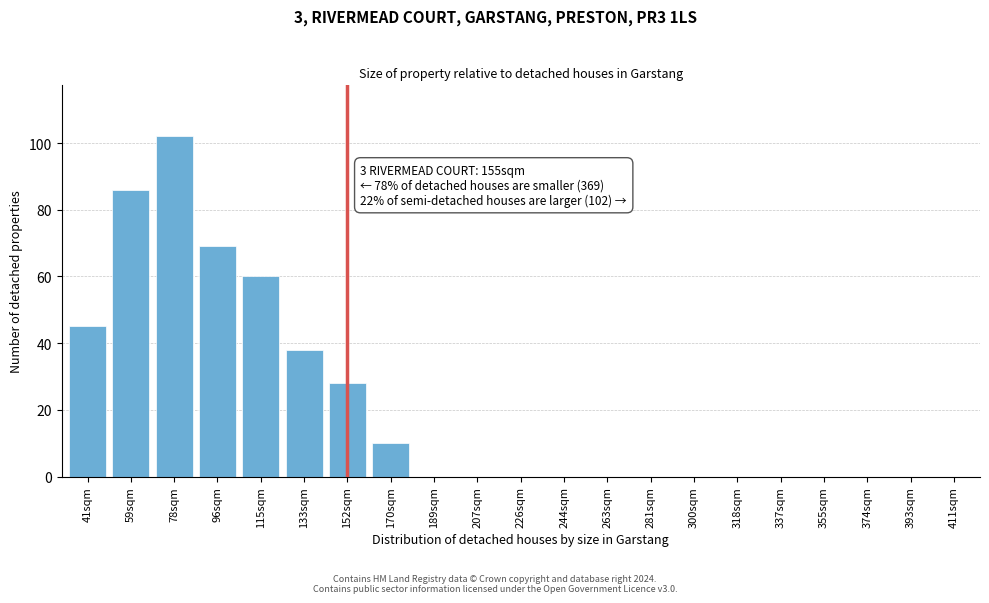

Reading right to left, extract all data points from this chart.

411sqm=0	393sqm=0	374sqm=0	355sqm=0	337sqm=0	318sqm=0	300sqm=0	281sqm=0	263sqm=0	244sqm=0	226sqm=0	207sqm=0	189sqm=0	170sqm=10	152sqm=28	133sqm=38	115sqm=60	96sqm=69	78sqm=102	59sqm=86	41sqm=45